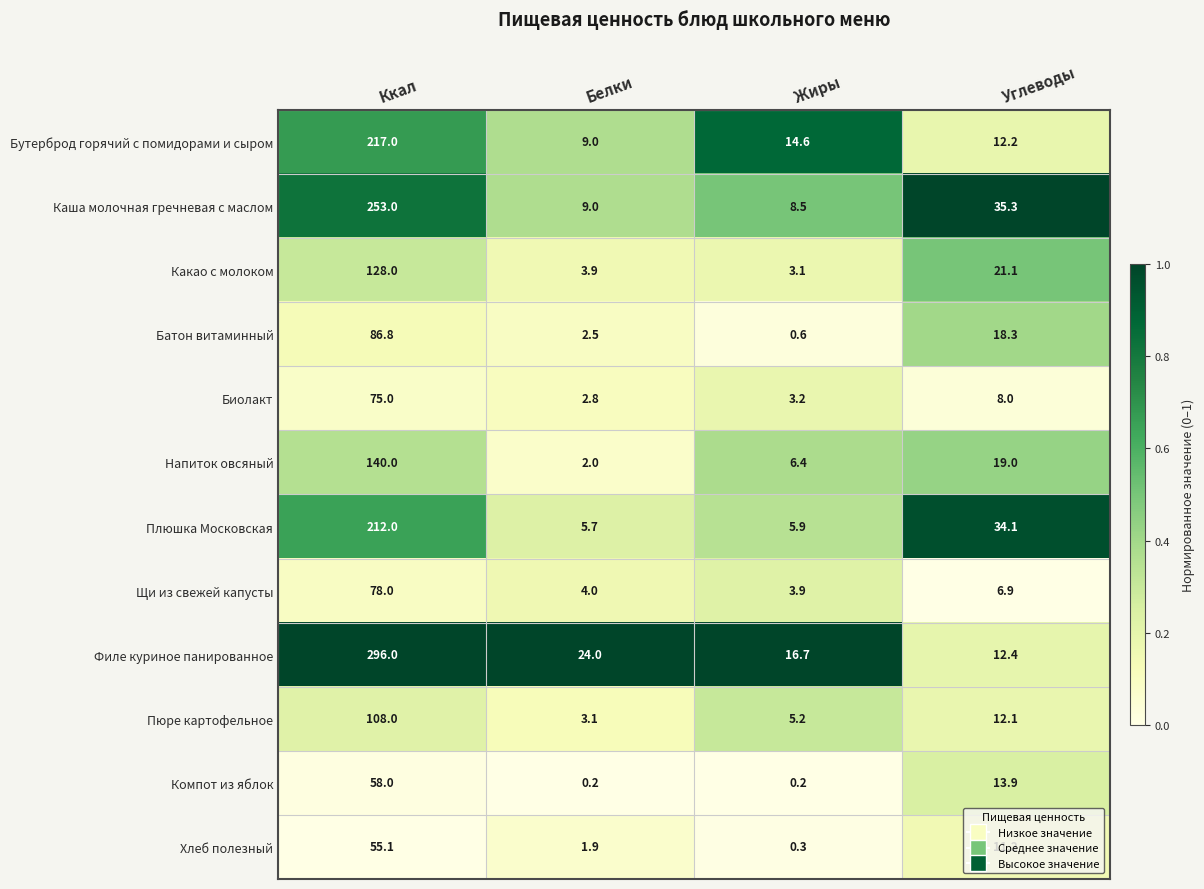

What is the maximum value for Каша молочная гречневая с маслом?

253.0